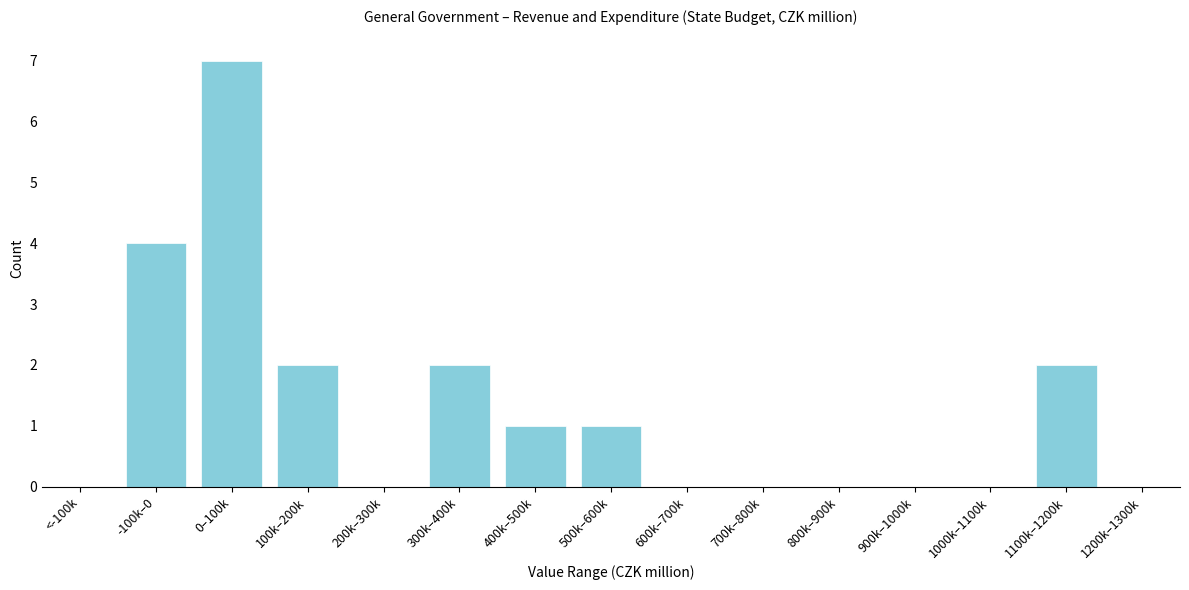

Reading left to right, list all the values displayed in this chart.

<-100k=0	-100k–0=4	0–100k=7	100k–200k=2	200k–300k=0	300k–400k=2	400k–500k=1	500k–600k=1	600k–700k=0	700k–800k=0	800k–900k=0	900k–1000k=0	1000k–1100k=0	1100k–1200k=2	1200k–1300k=0